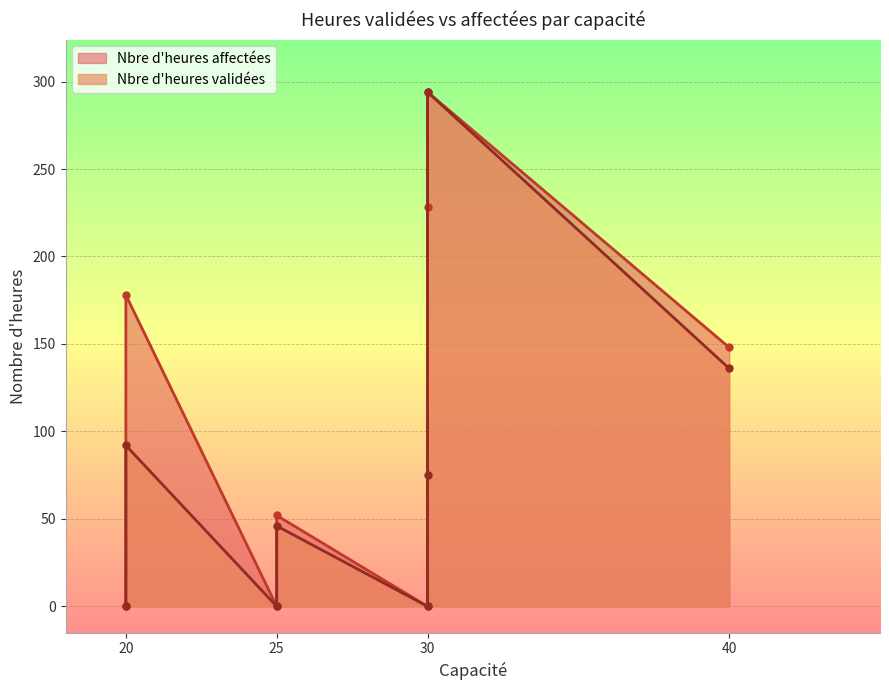

What is the difference between the maximum and minimum values in the Nbre d'heures validées series?

294